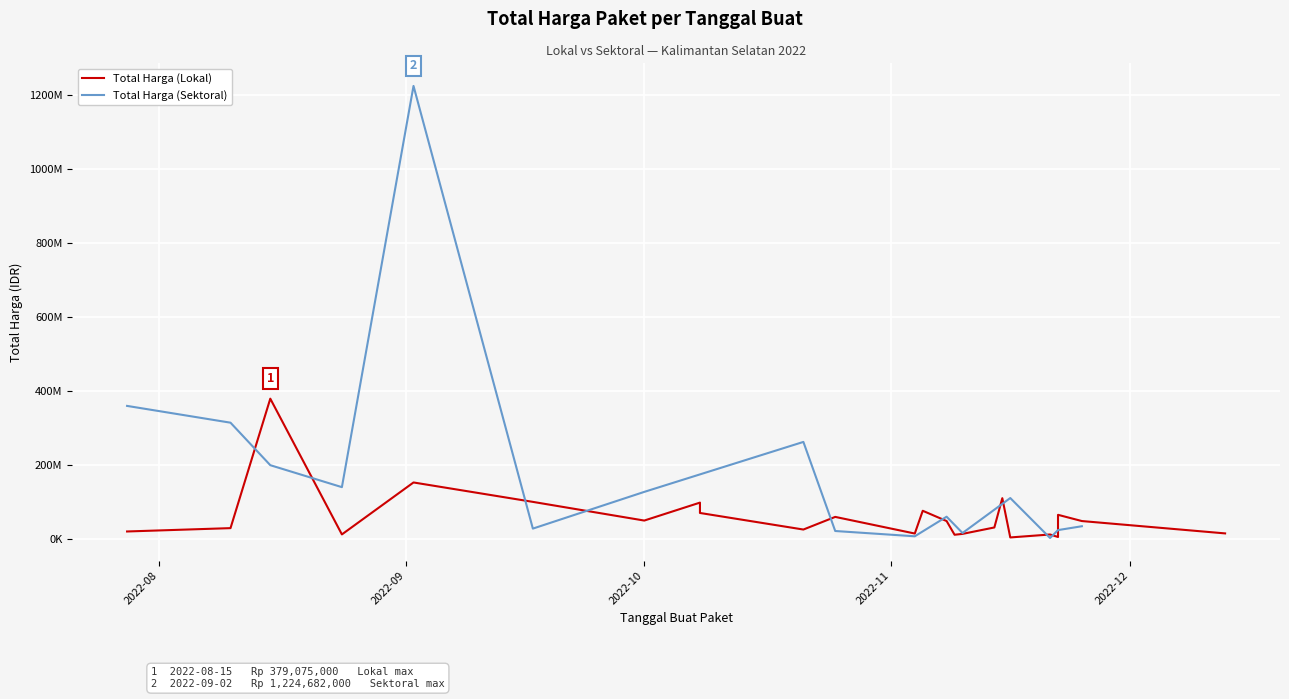

Which series has the largest total across all categories?

Total Harga (Sektoral)